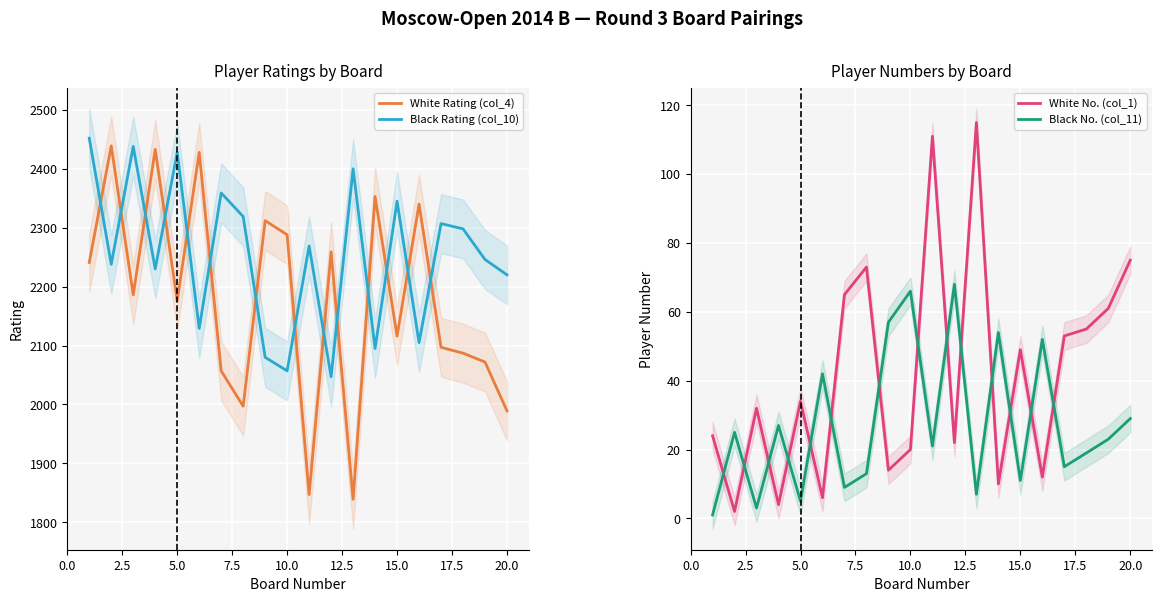

Which series has the largest total across all categories?

Black Rating (col_10)